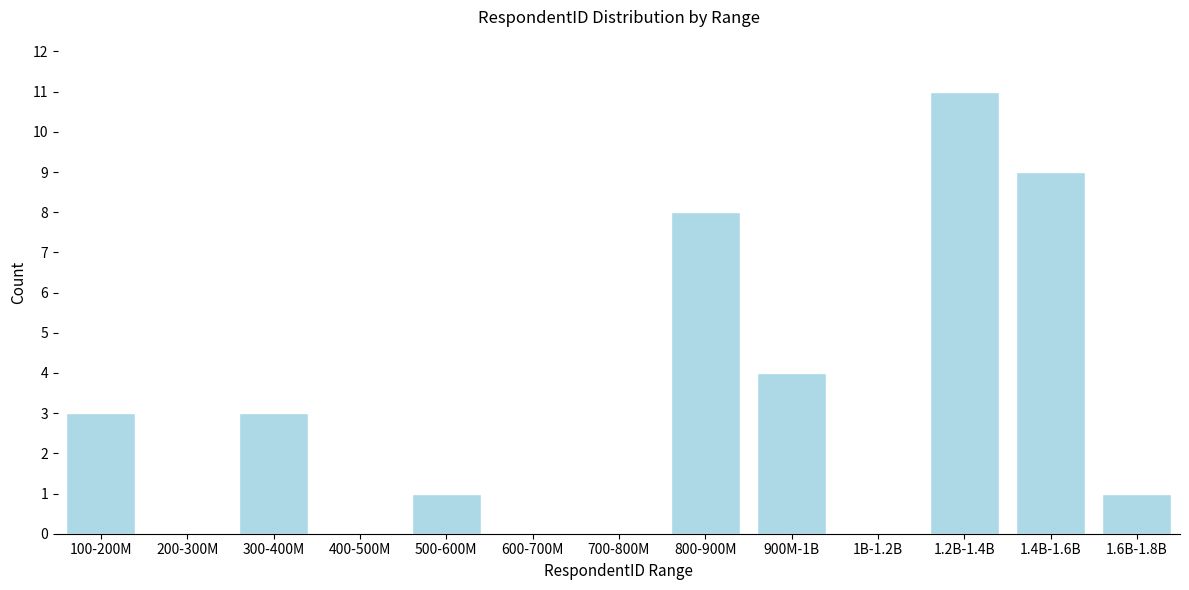

Reading left to right, list all the values displayed in this chart.

100-200M=3	200-300M=0	300-400M=3	400-500M=0	500-600M=1	600-700M=0	700-800M=0	800-900M=8	900M-1B=4	1B-1.2B=0	1.2B-1.4B=11	1.4B-1.6B=9	1.6B-1.8B=1